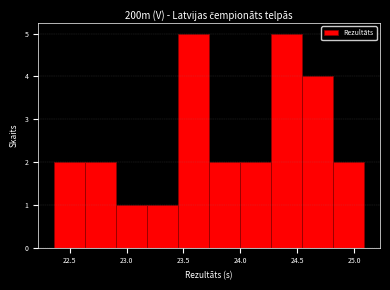

Reading left to right, list every bar in this chart as the range it spans on the x-axis followed by its height. Neither the bar edges nor the heights are printed on the chart, so give them approximately, as read against the axes.

22.35 to 22.65: 2
22.65 to 22.90: 2
22.90 to 23.20: 1
23.20 to 23.45: 1
23.45 to 23.75: 5
23.75 to 24.00: 2
24.00 to 24.25: 2
24.25 to 24.55: 5
24.55 to 24.80: 4
24.80 to 25.10: 2